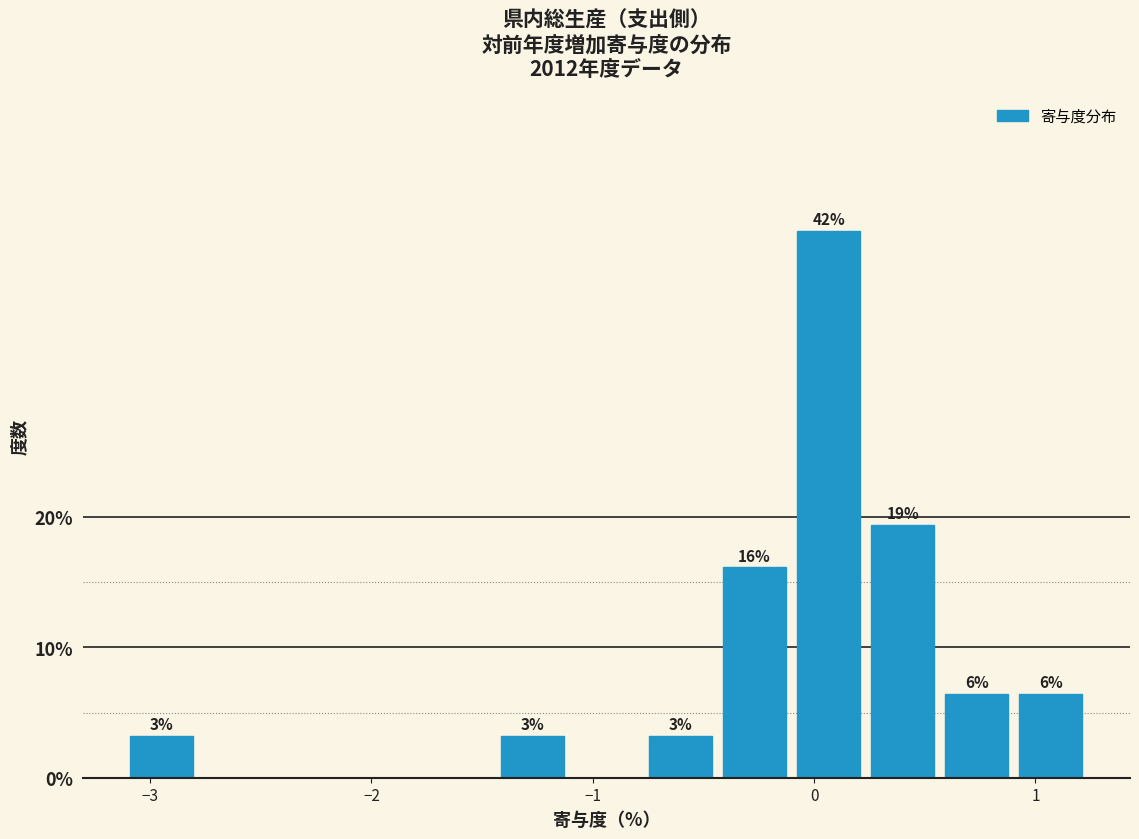

Around what value on the x-axis is the tallest bar? Give the approximate position of its centre, as read against the axis.

0.1